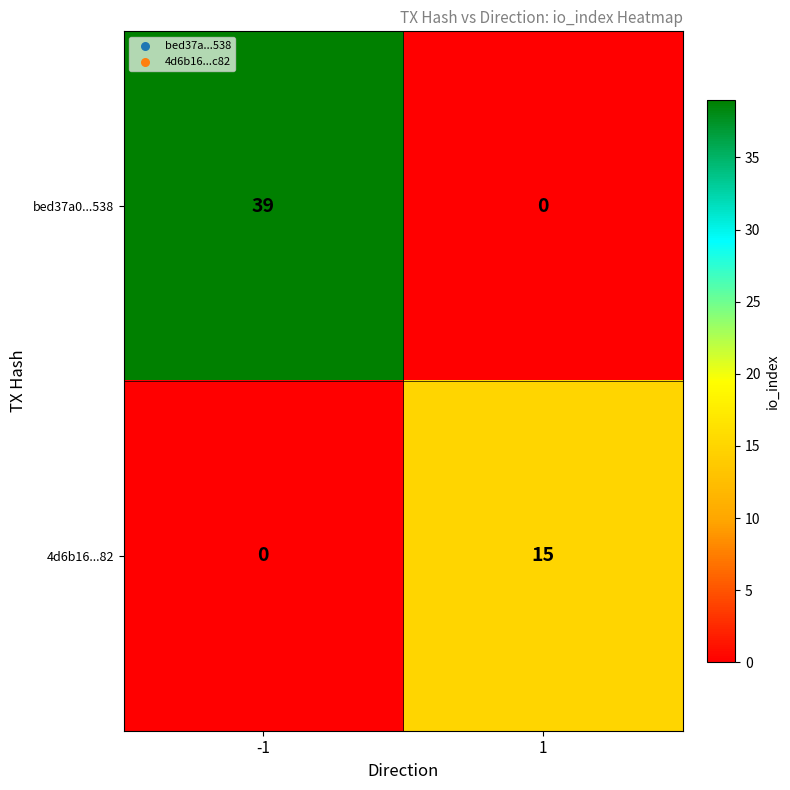

How many categories are shown in the chart?

2